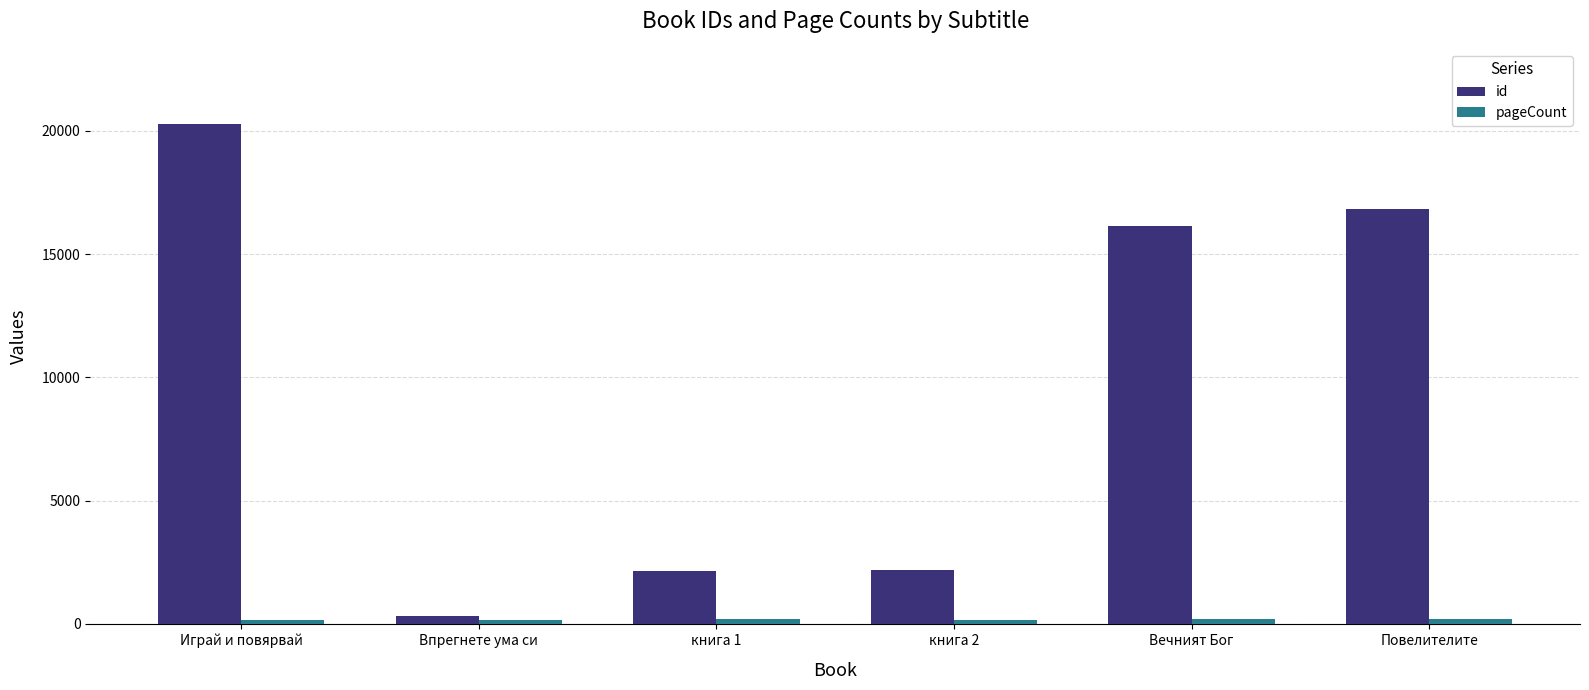

How many categories are shown in the chart?

6